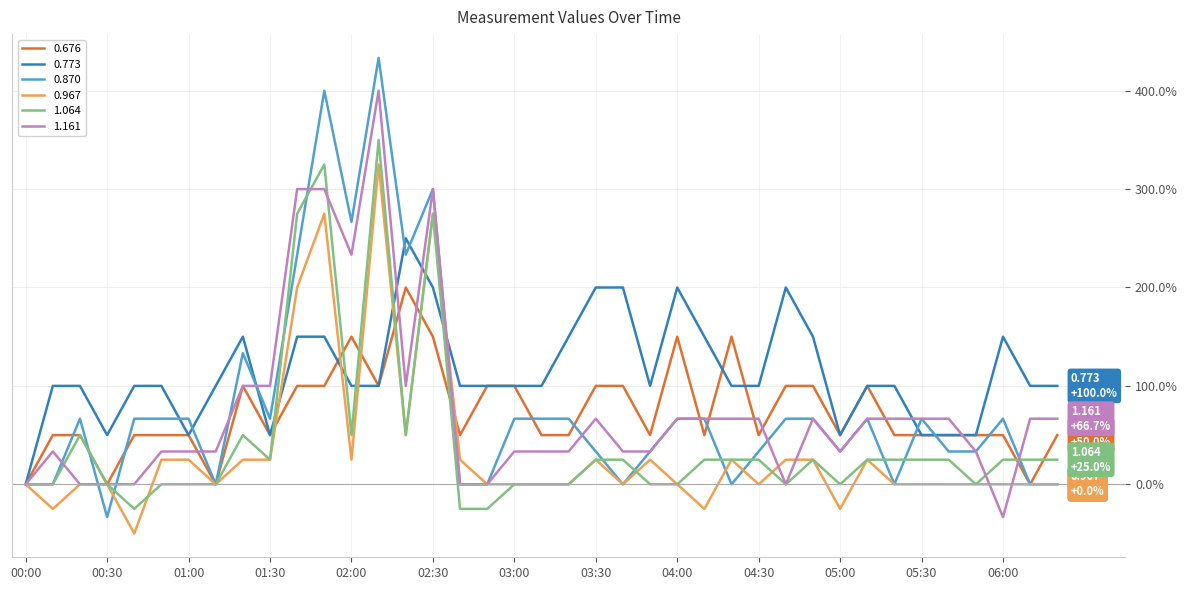

Rank the series by their maximum value, from highest to lowest.

0.870, 1.161, 1.064, 0.967, 0.773, 0.676